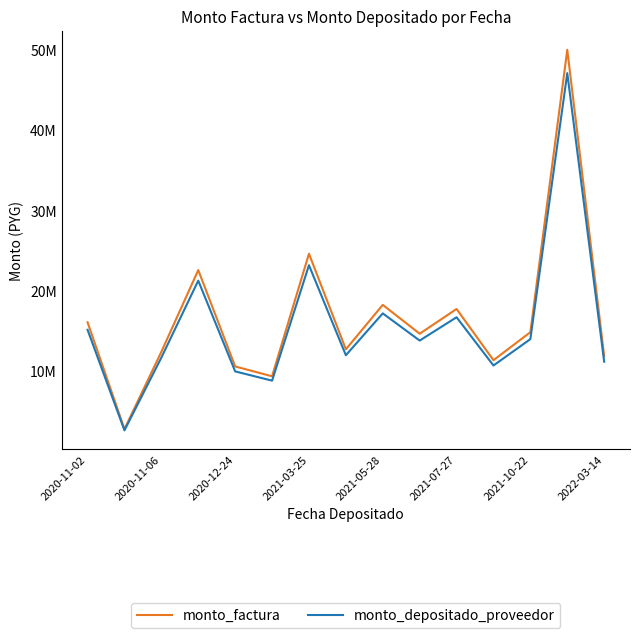

What are all the series names shown in the legend?

monto_factura, monto_depositado_proveedor